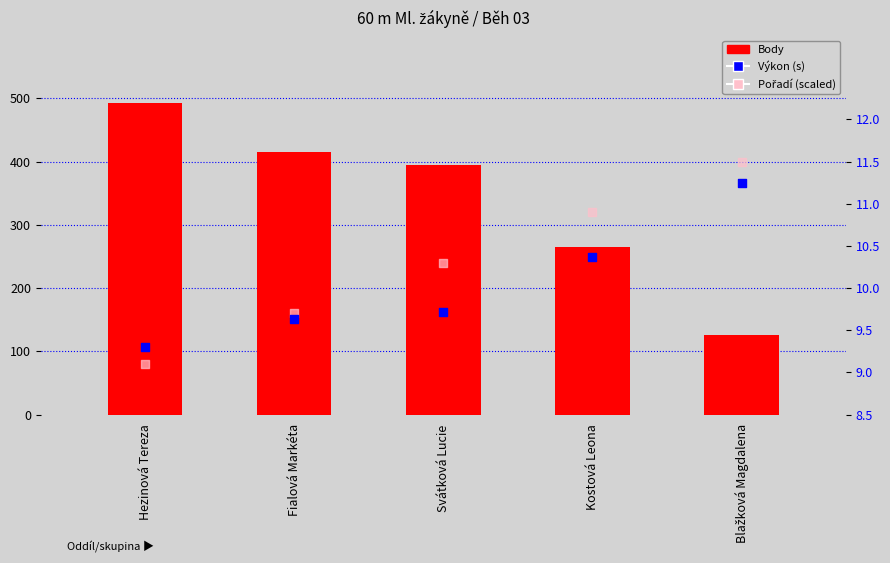

At which category is the sum across all series the highest?

Svátková Lucie